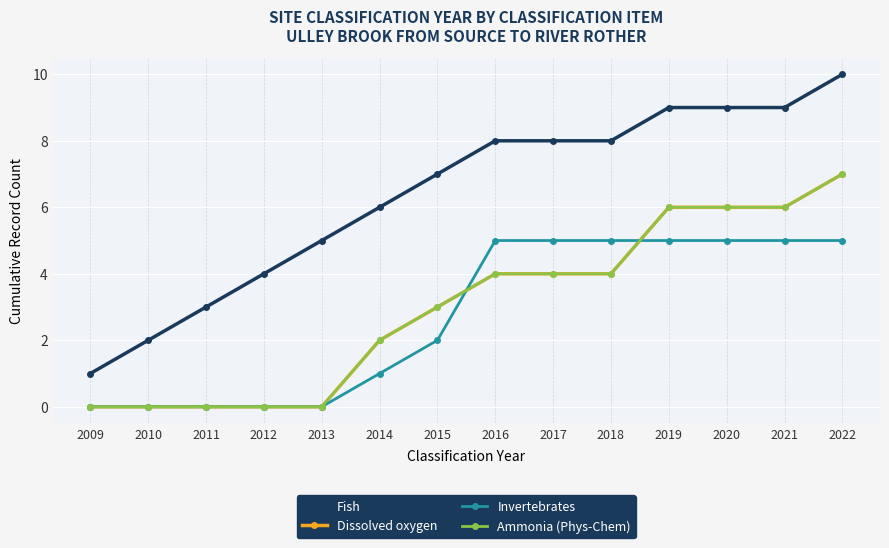

How many Ammonia (Phys-Chem) values are between 0 and 6?

13